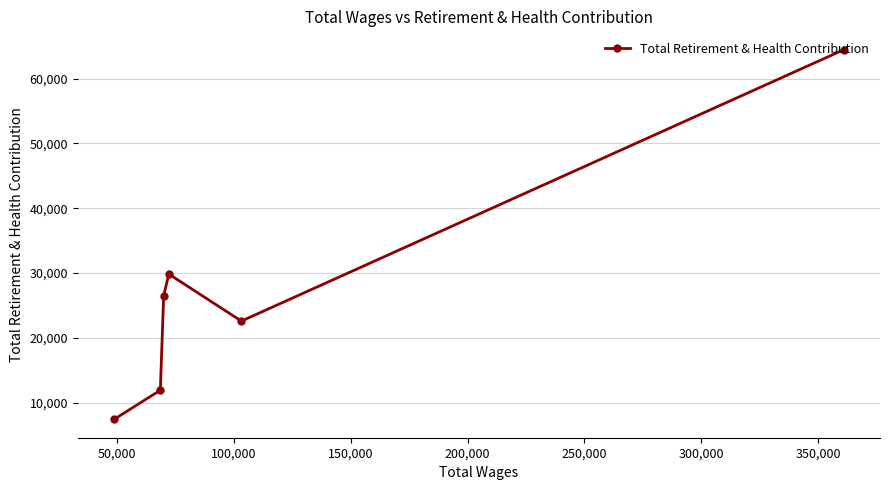

What is the value of the 2nd point from the left?

11948